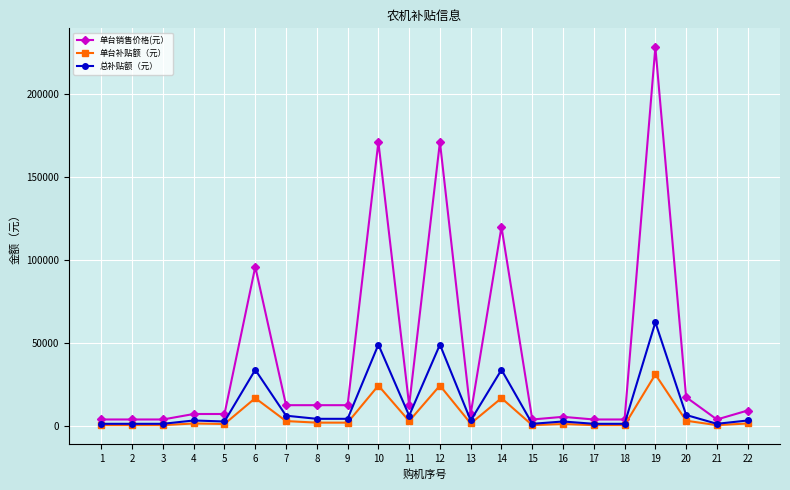

What is the greatest value displayed?

228000